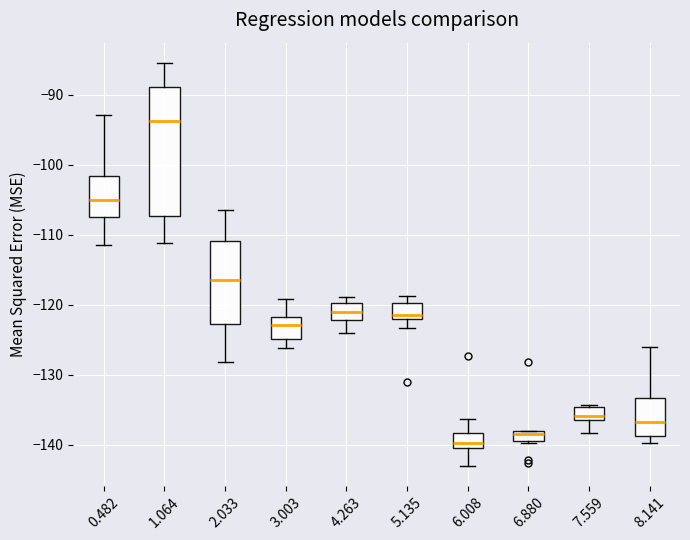

Which box has the highest median line?

1.064